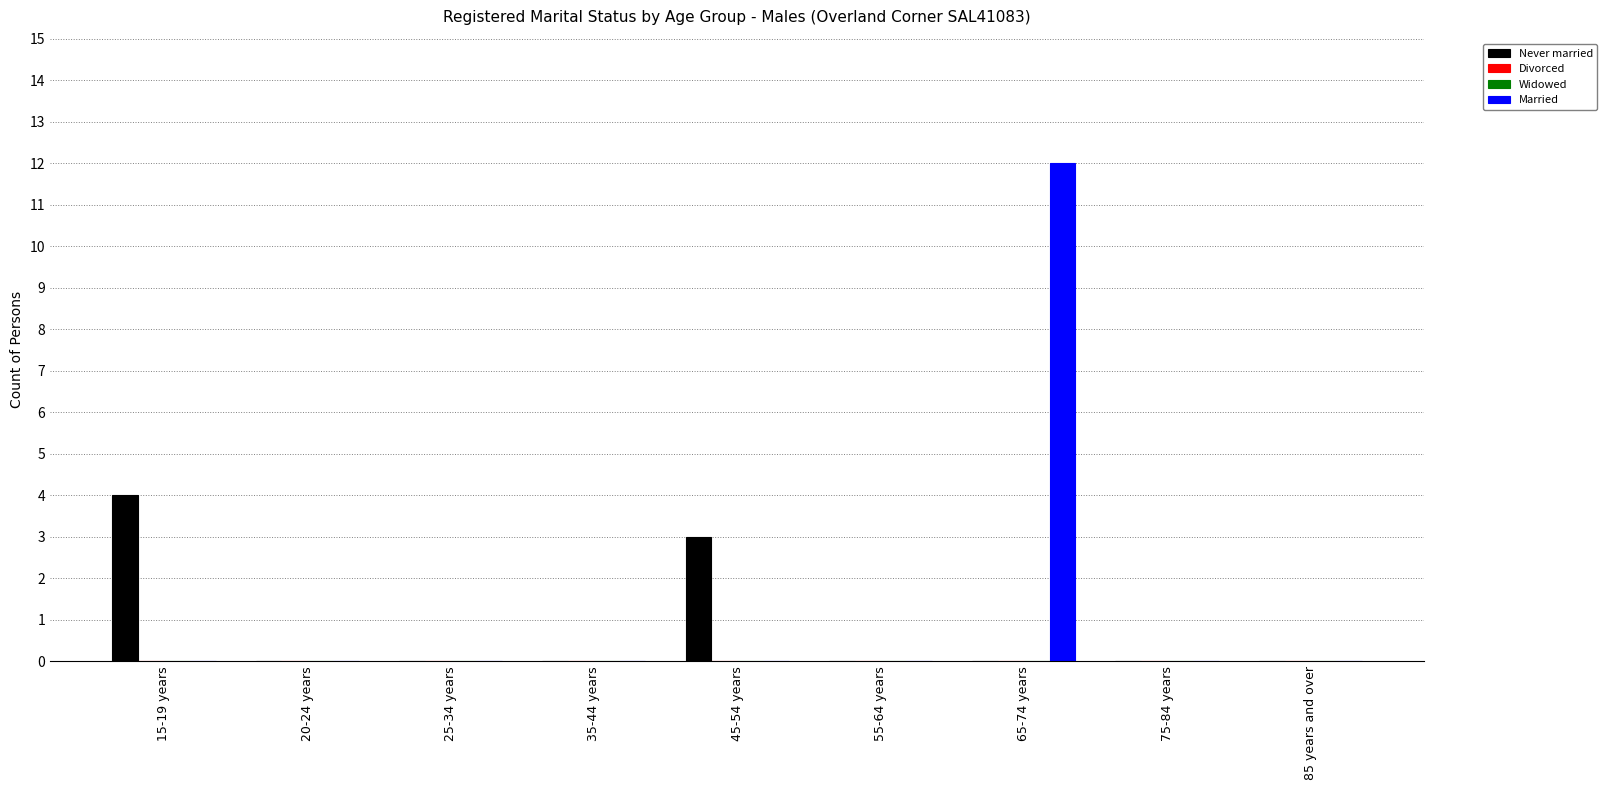

How many categories are shown in the chart?

9